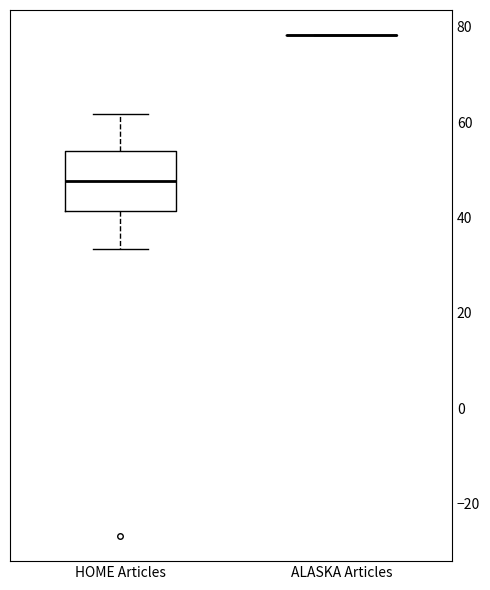

Which box is the tallest, from its lower edge to its upper edge?

HOME Articles